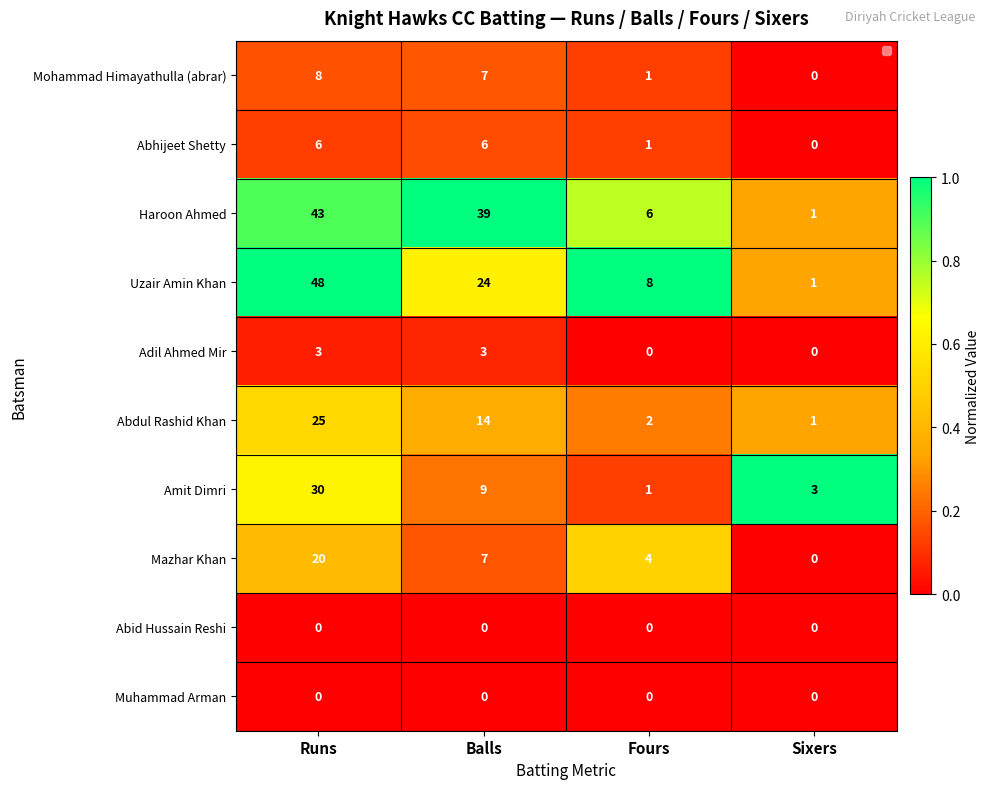

Which label corresponds to the largest value in the chart?

Runs